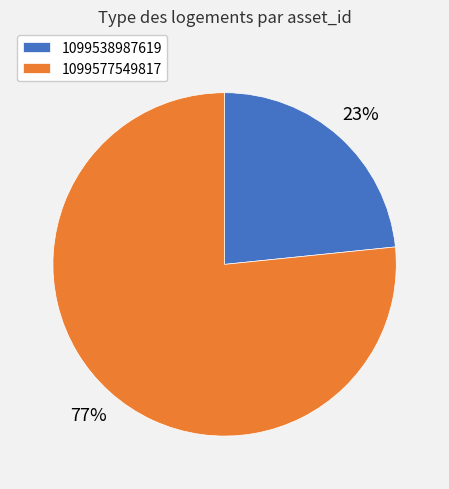

Do 1099538987619 and 1099577549817 together represent more than half of the pie?

Yes